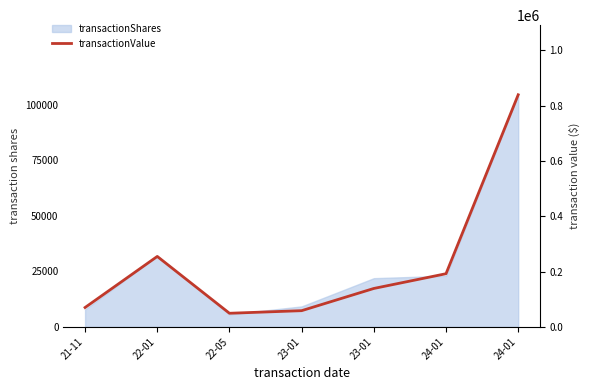

What is the average value?

228878